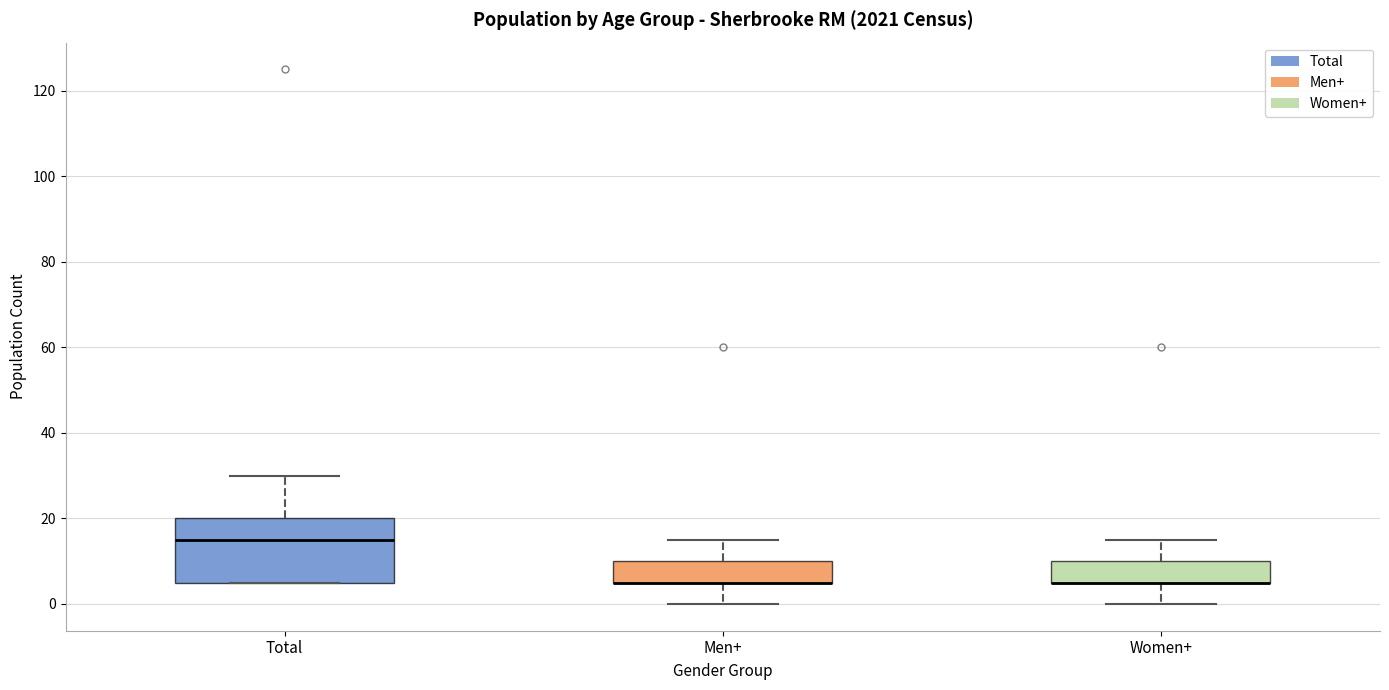

Where does the upper whisker of the box for Total end on the y-axis? The values are not printed on the chart, so give them approximately, as read against the axis.

30